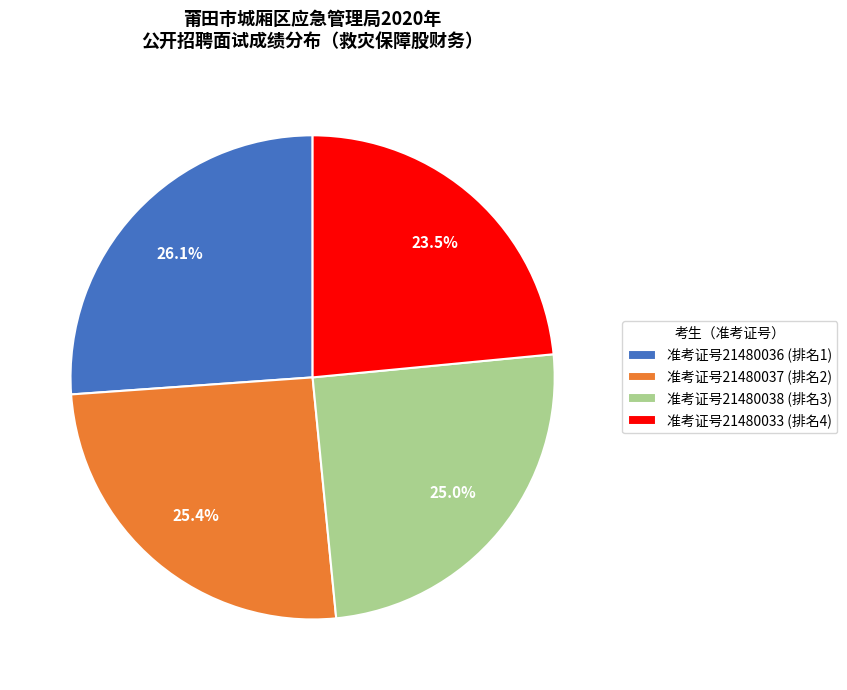

To the nearest percent, what is the average slice percentage?

25%